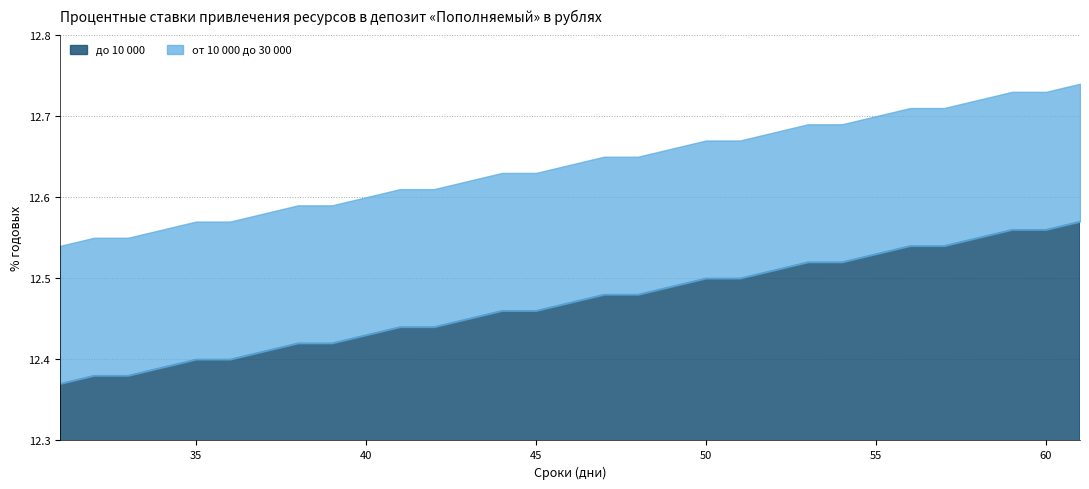

What is the maximum value shown in the chart?

12.7